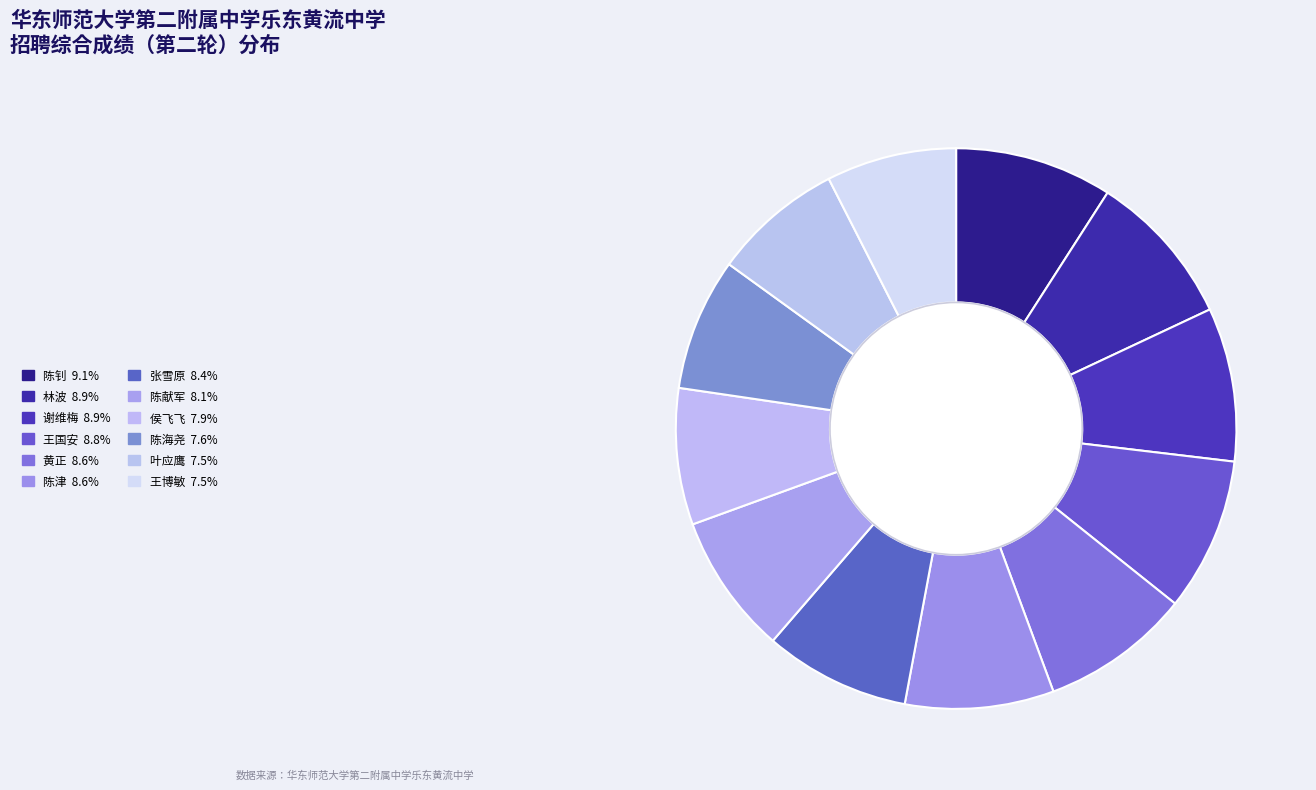

Is it true that 陈海尧 is 8% of the pie?

True